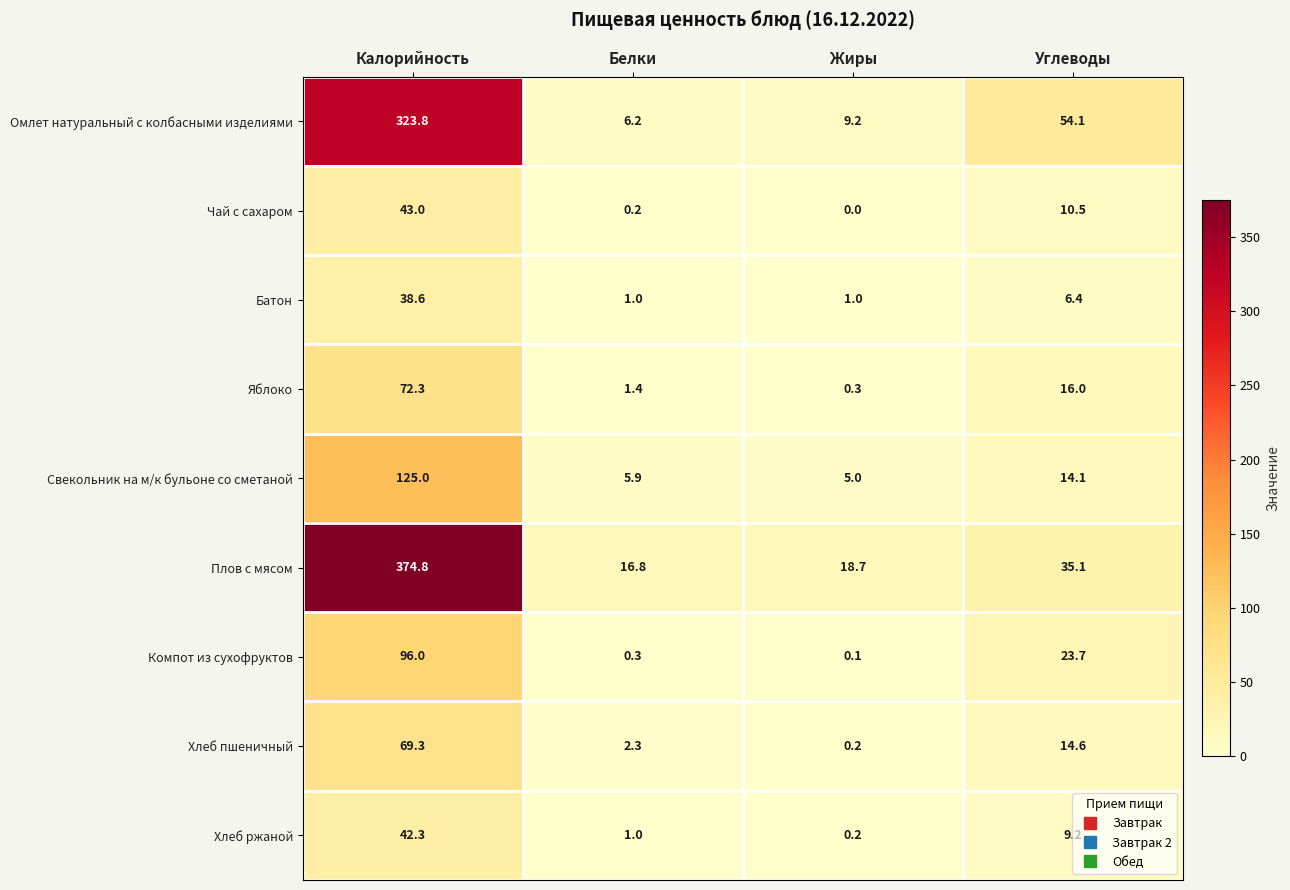

What is the maximum value shown in the chart?

374.8